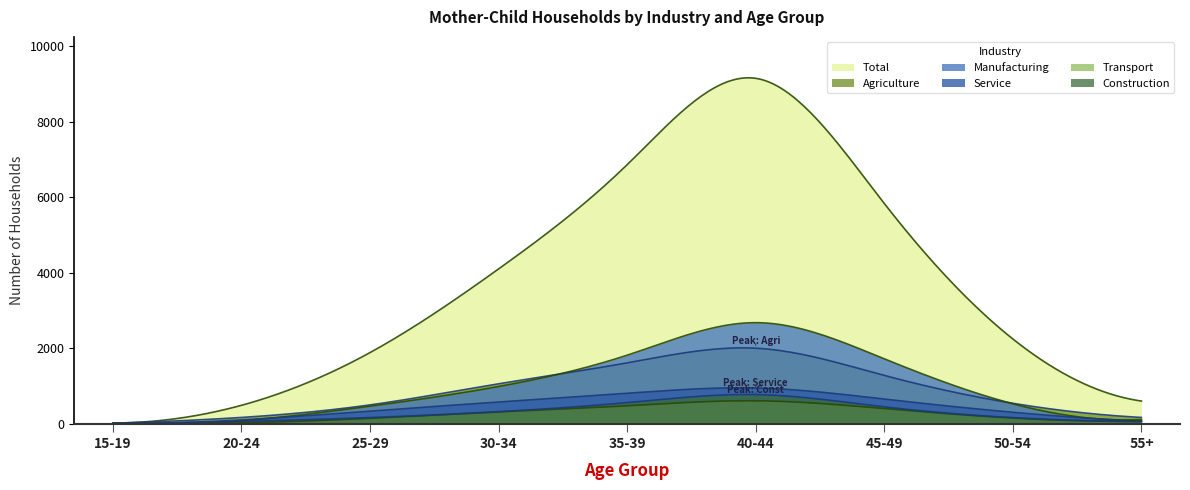

How many values in the Service series exceed 332?

4